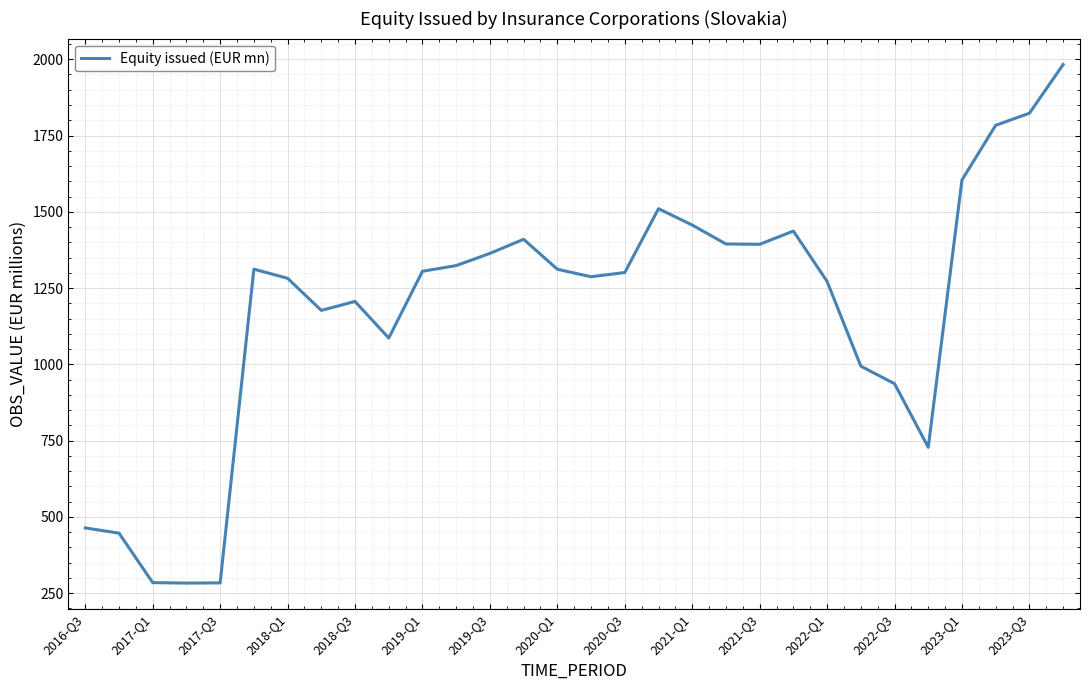

What is the maximum value shown in the chart?

1982.7